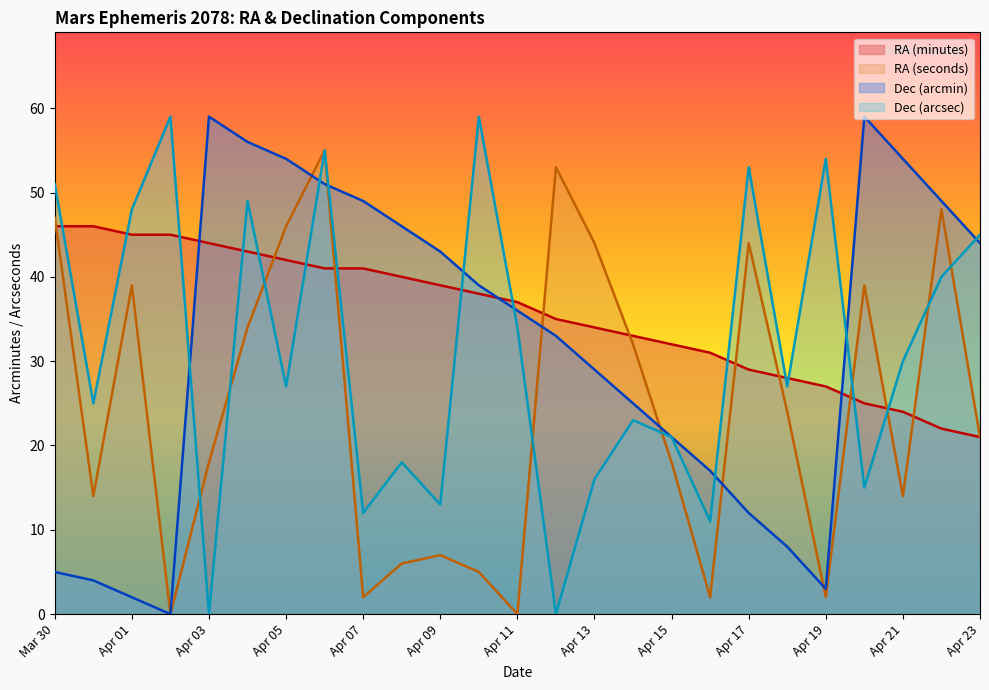

Which series has the largest range (max minus min)?

Dec_min